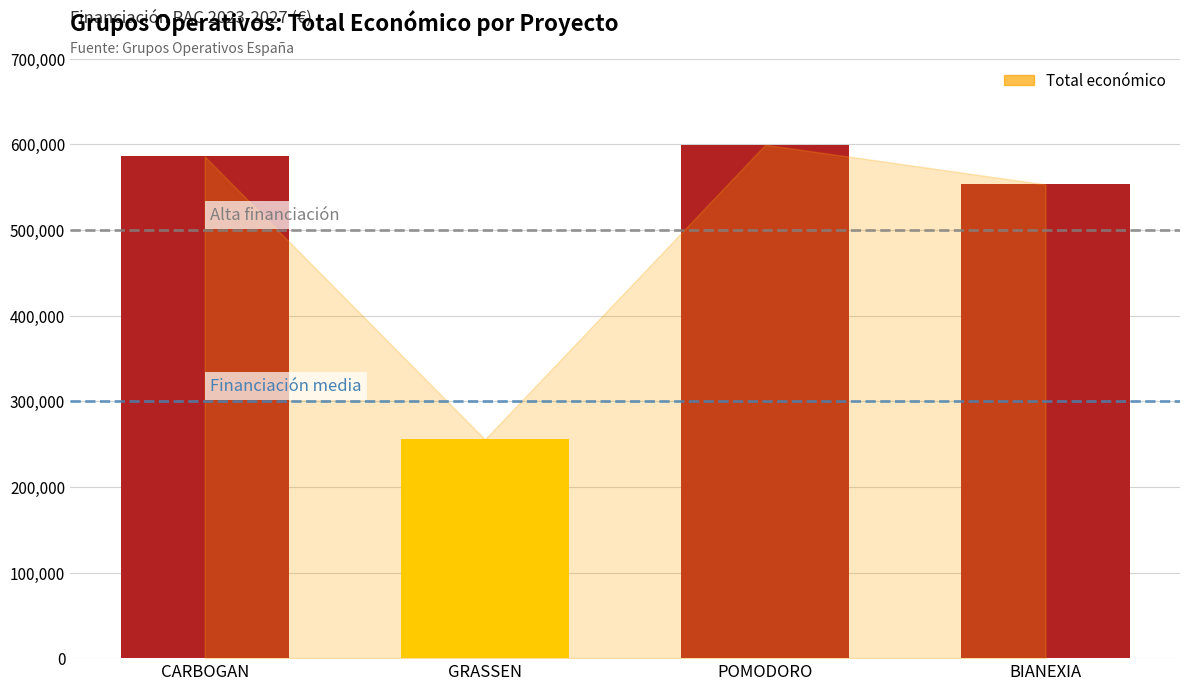

The value at GRASSEN is 57017. True or false?

False